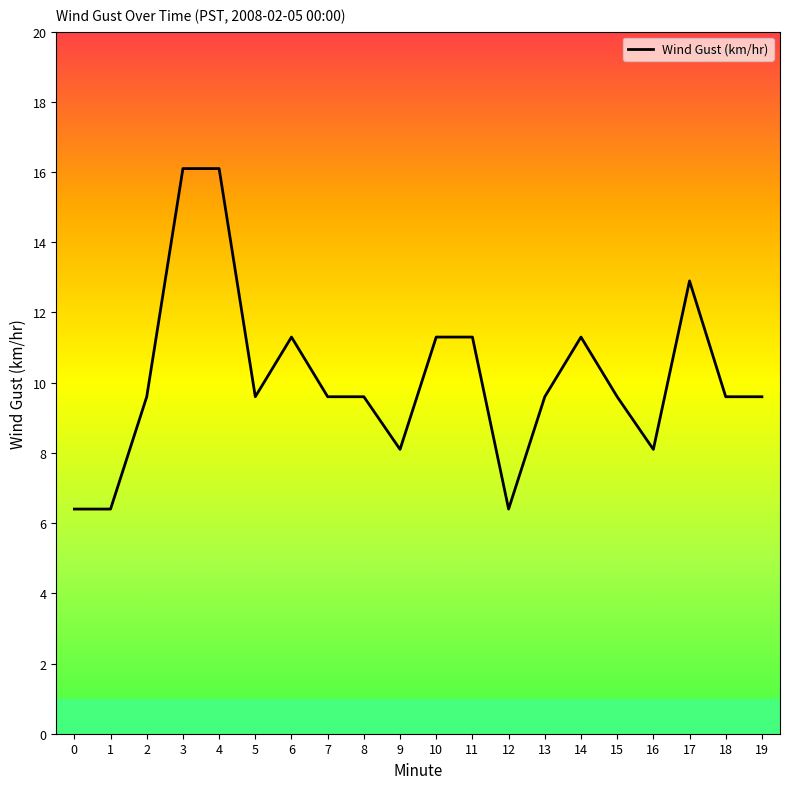

Between 19 and 3, which is larger?

3